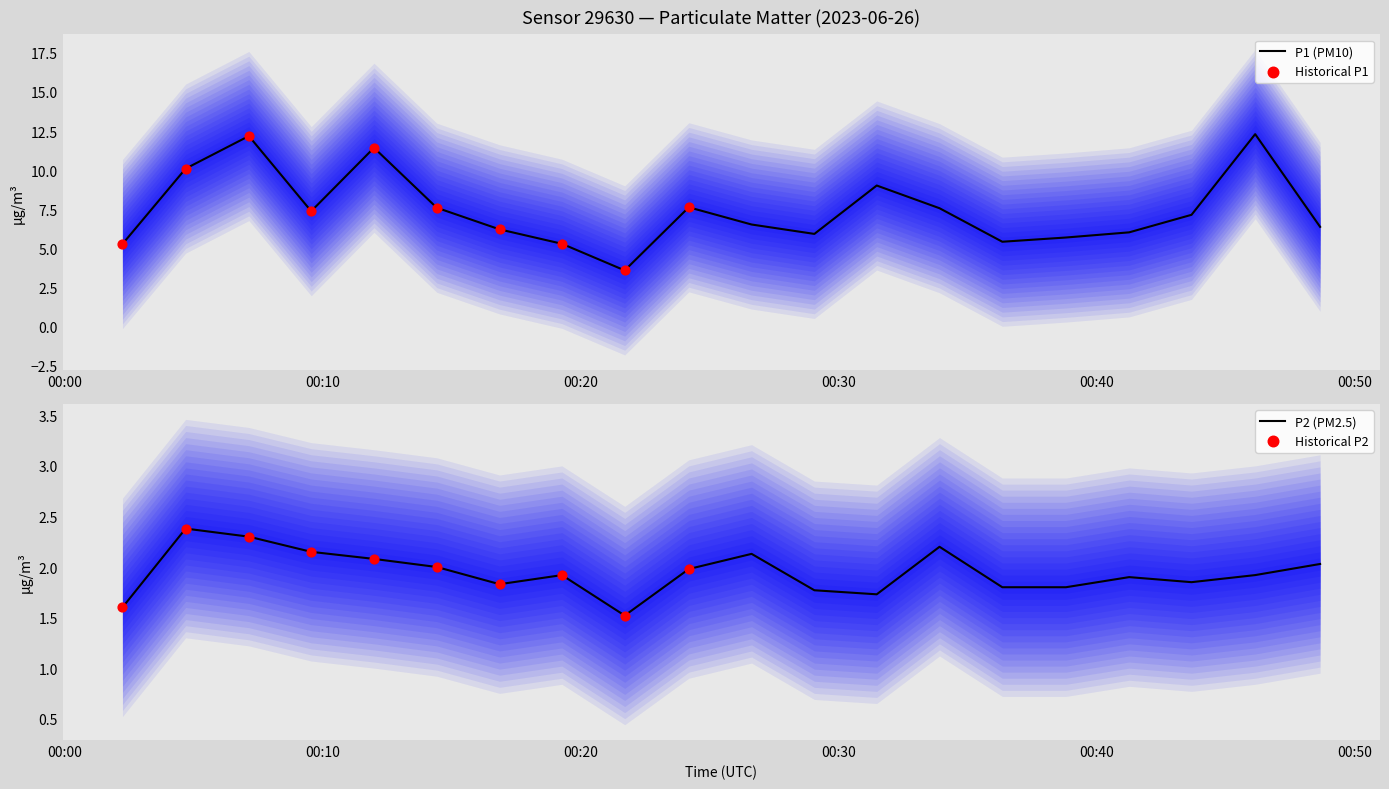

Which series has the largest Y range (max minus min)?

P1